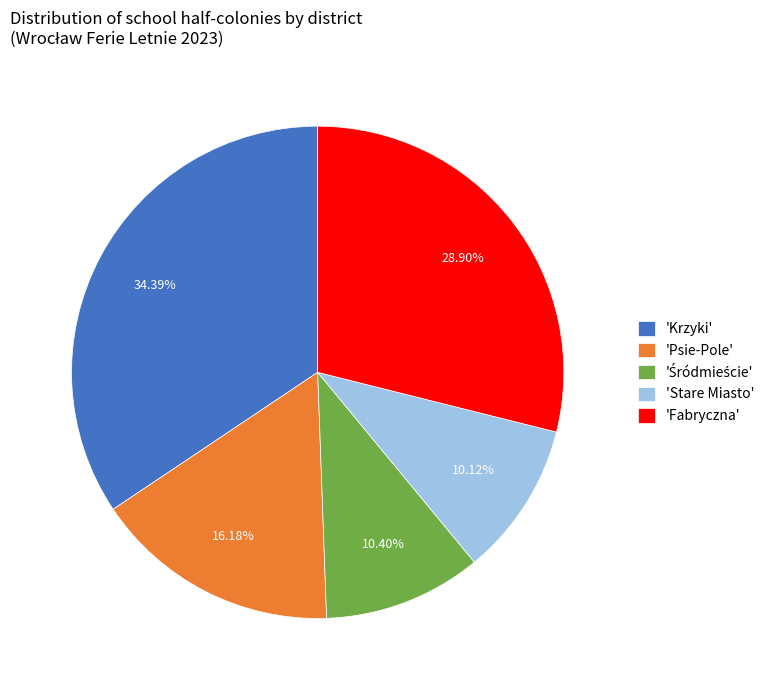

Approximately how many times larger is the value at 'Krzyki' compared to 'Fabryczna'?

1.2